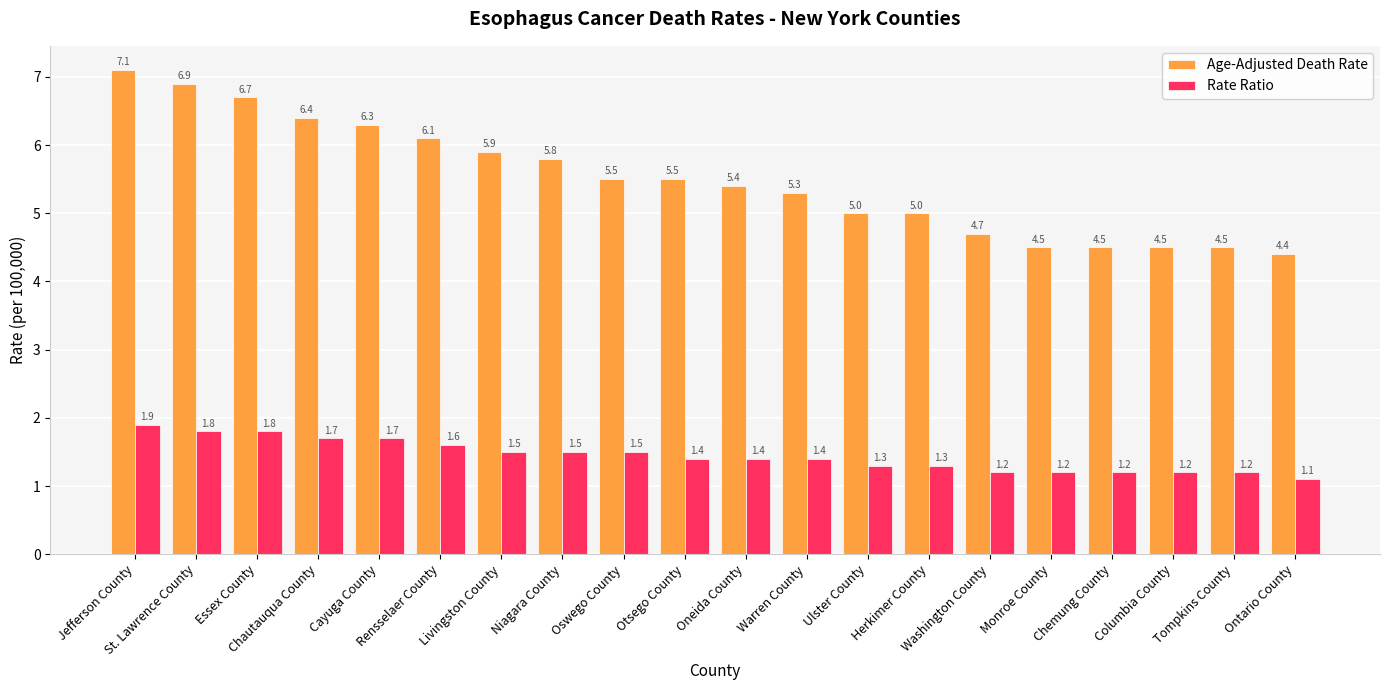

At which category is the sum across all series the highest?

Jefferson County